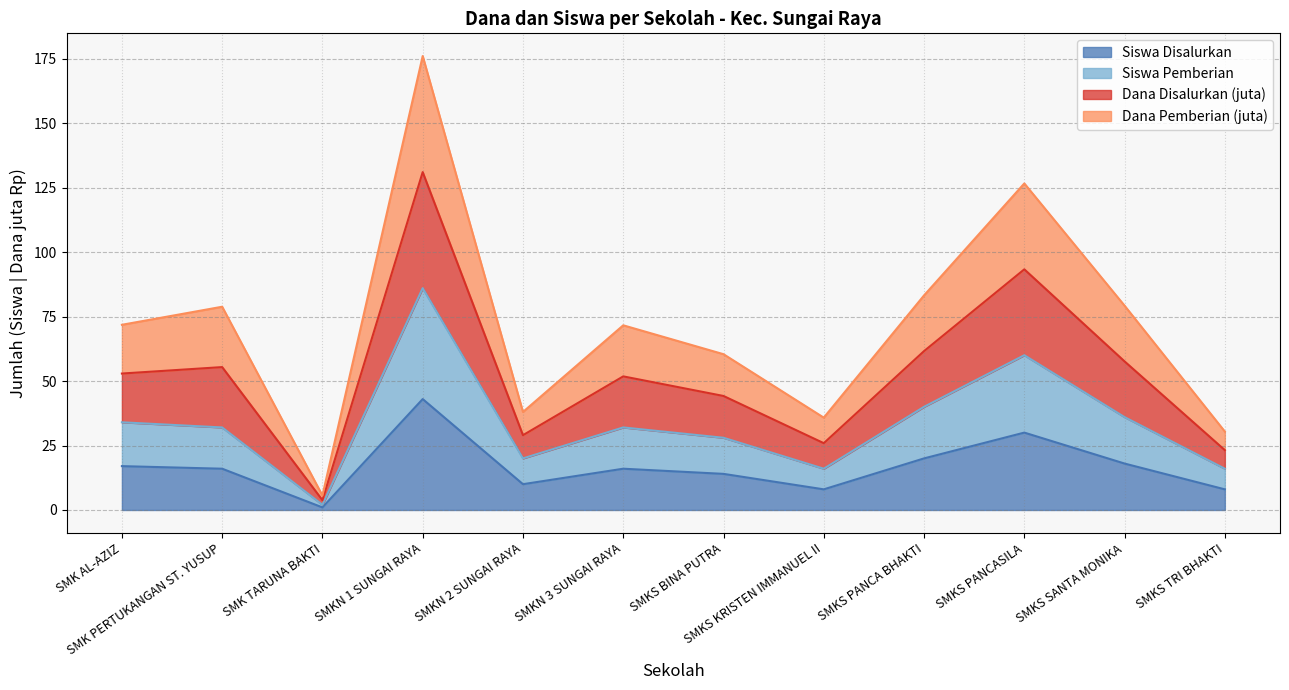

Which has a higher value, SMKN 1 SUNGAI RAYA or SMKS TRI BHAKTI?

SMKN 1 SUNGAI RAYA